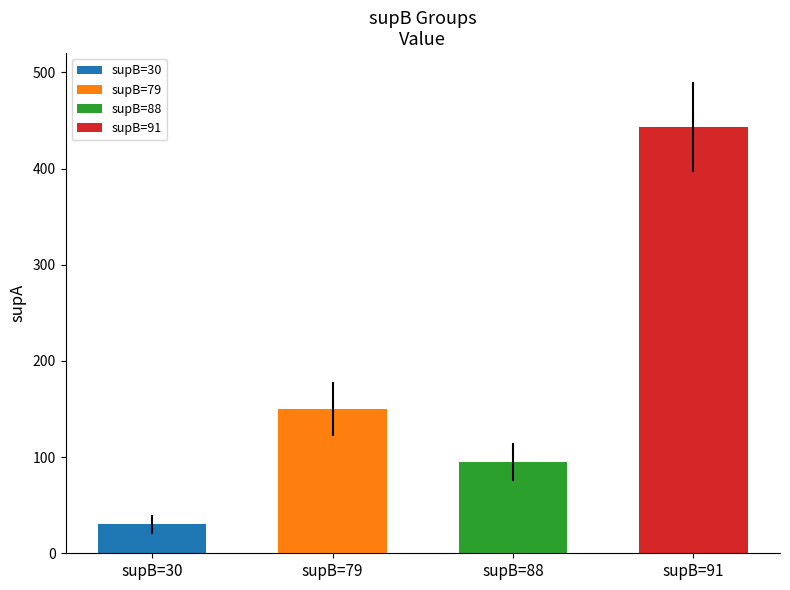

Between supB=30 and supB=91, which is larger?

supB=91